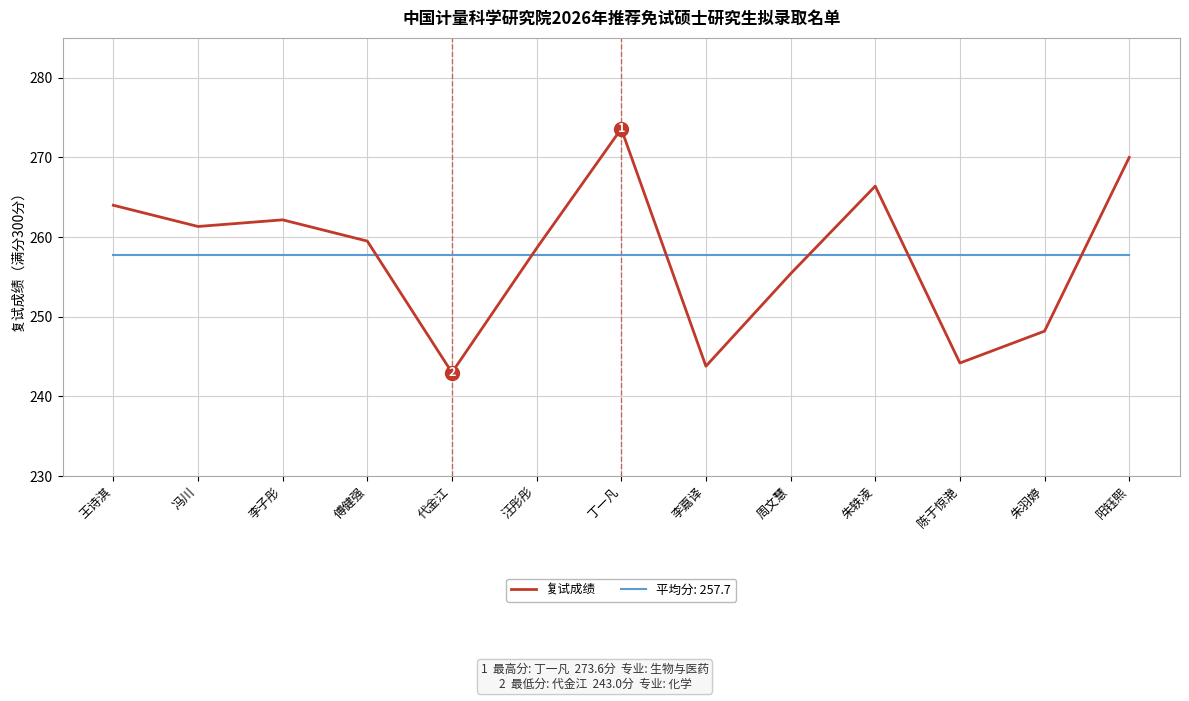

What is the smallest value displayed?

243.0